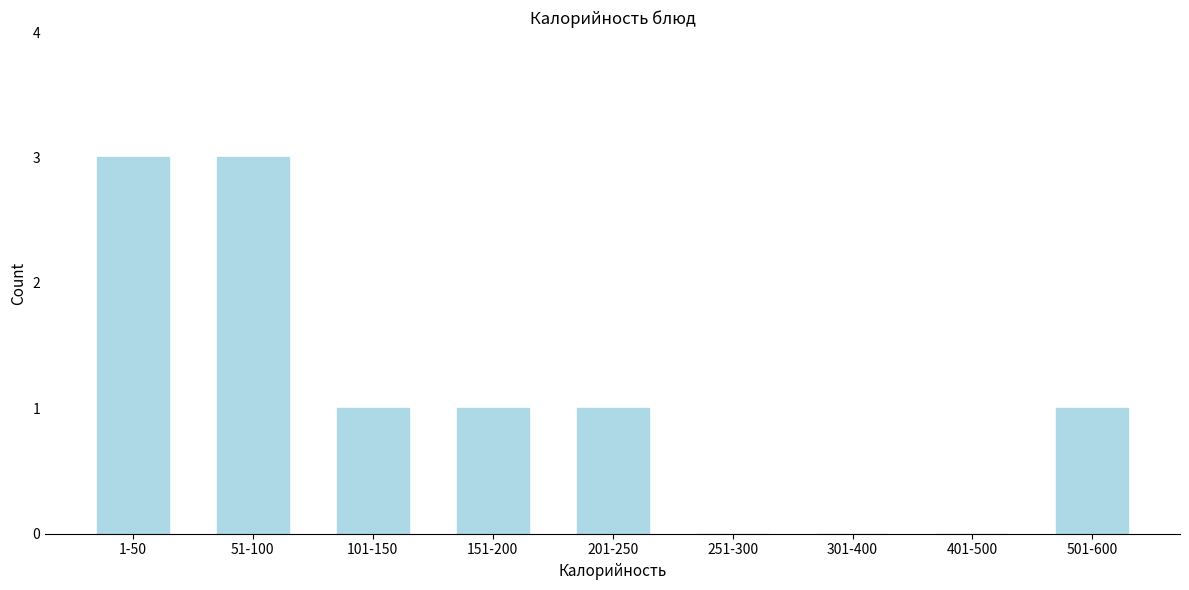

Reading left to right, extract all data points from this chart.

1-50=3	51-100=3	101-150=1	151-200=1	201-250=1	251-300=0	301-400=0	401-500=0	501-600=1